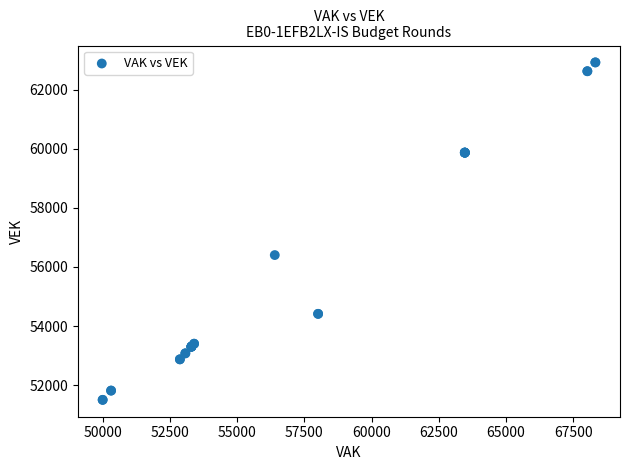

What Y value in the scatter plot is closest to 57211?

56401